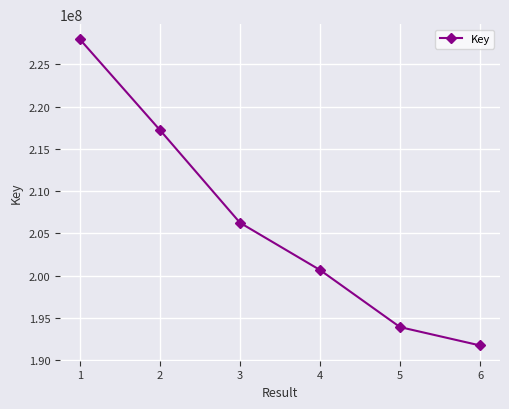

Does the chart display data point markers on the line(s)?

Yes